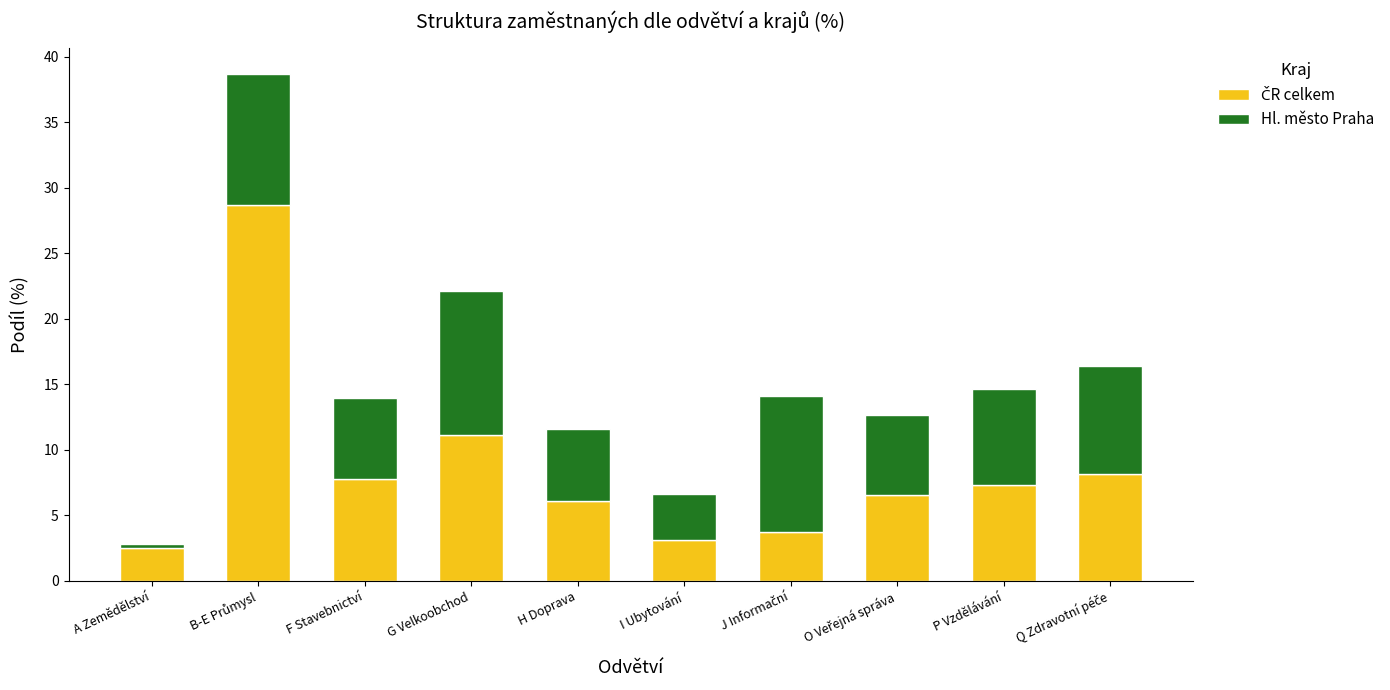

What is the difference between the Hl. město Praha values at P Vzdělávání and J Informační?

3.0